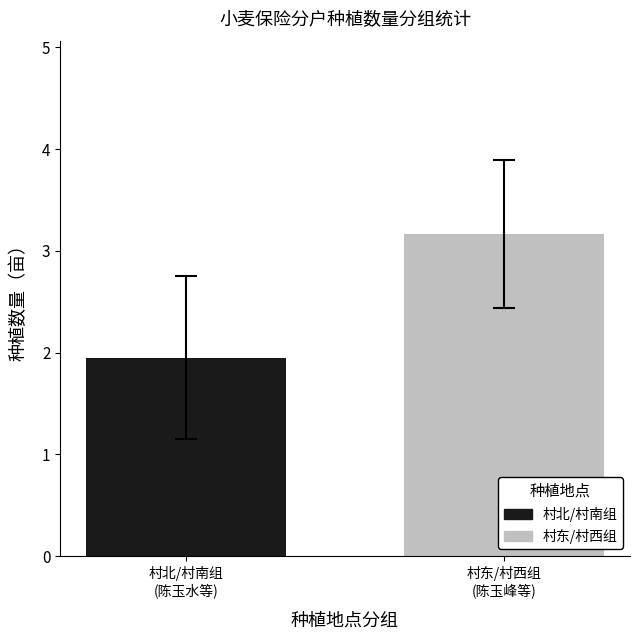

What is the greatest value displayed?

3.2